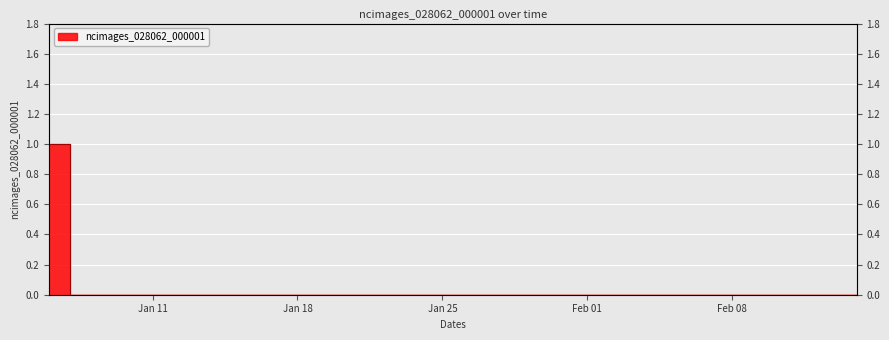

True or false: there are more than 0 points higher than both neighbors.

False